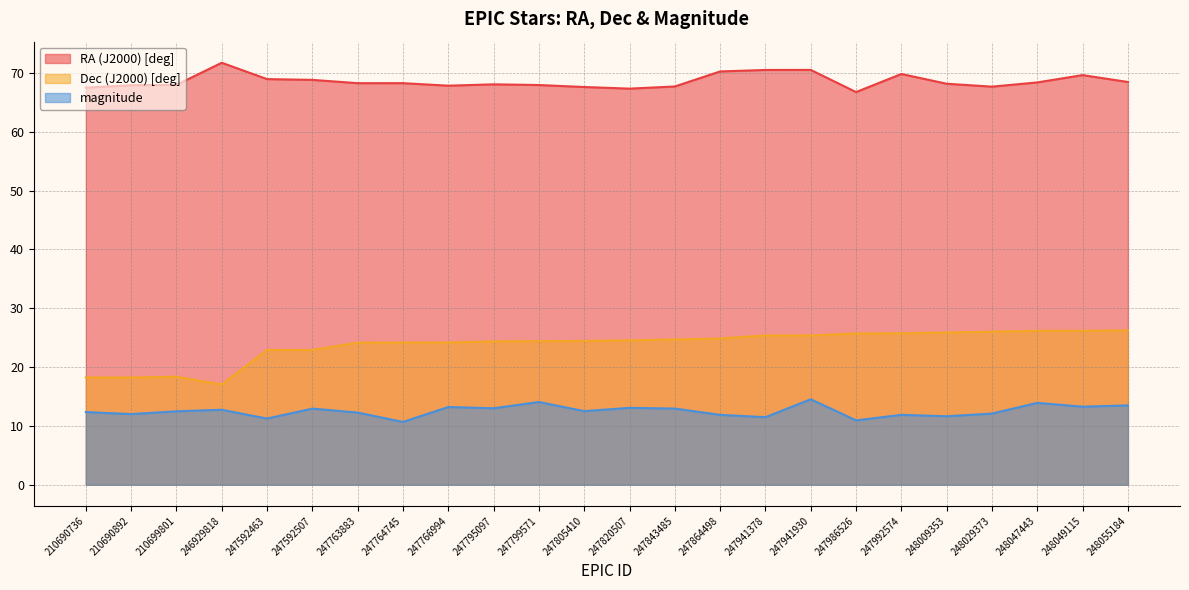

True or false: RA (J2000) [deg] and Dec (J2000) [deg] cross at least once.

False